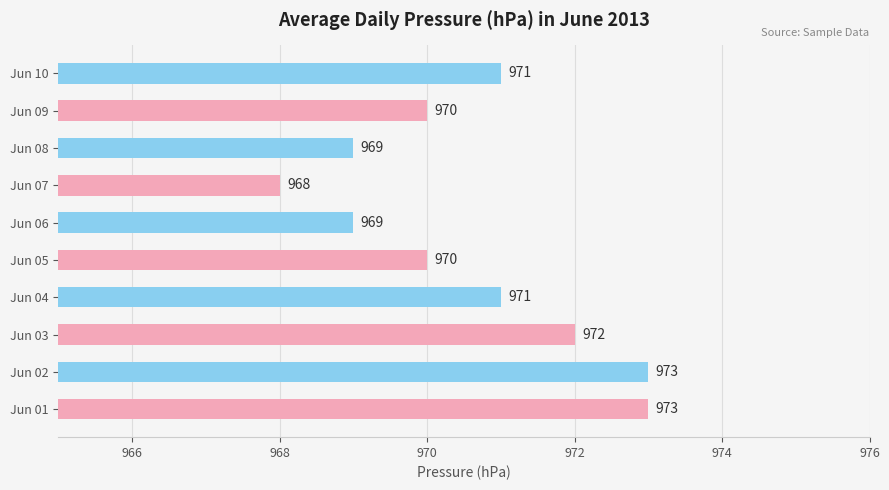

Read the value at Jun 09.

970